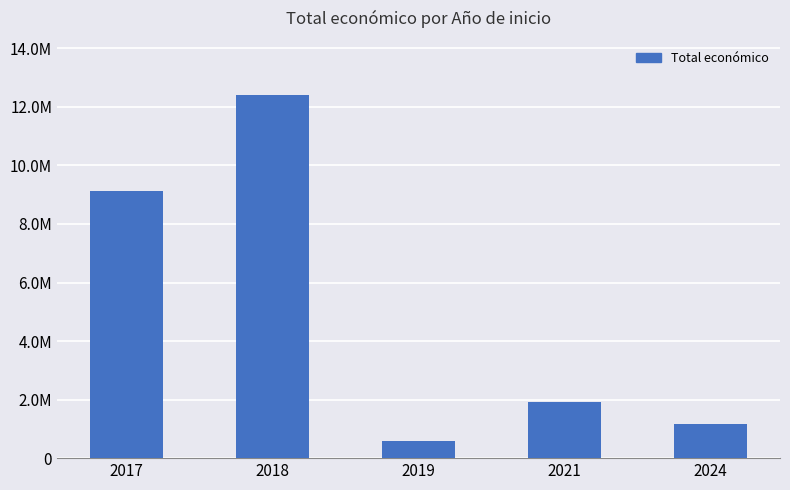

The chart shows a value of 2578634 at 2021. True or false?

False